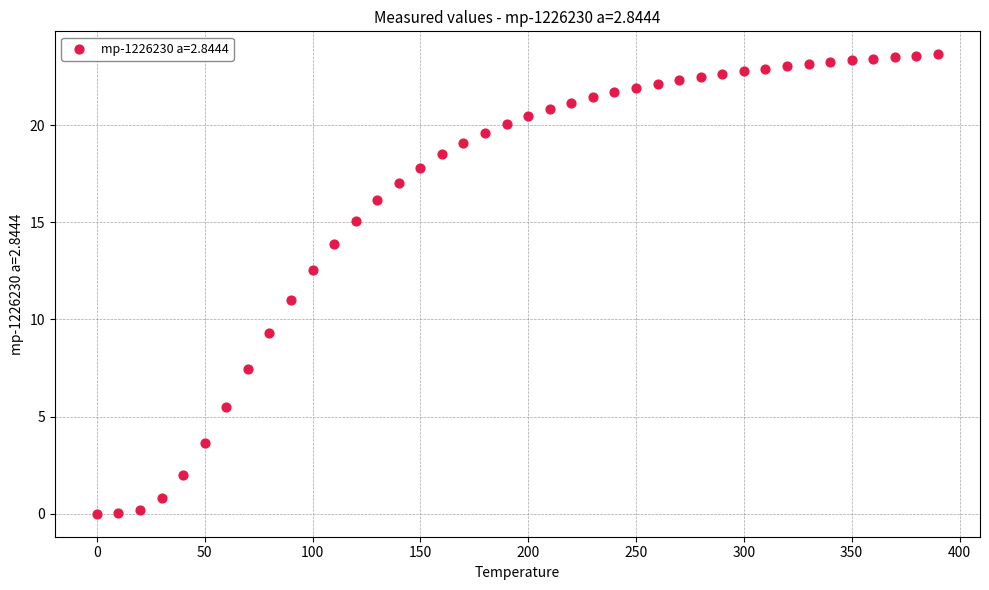

What is the range of X values (max minus min)?

390.0